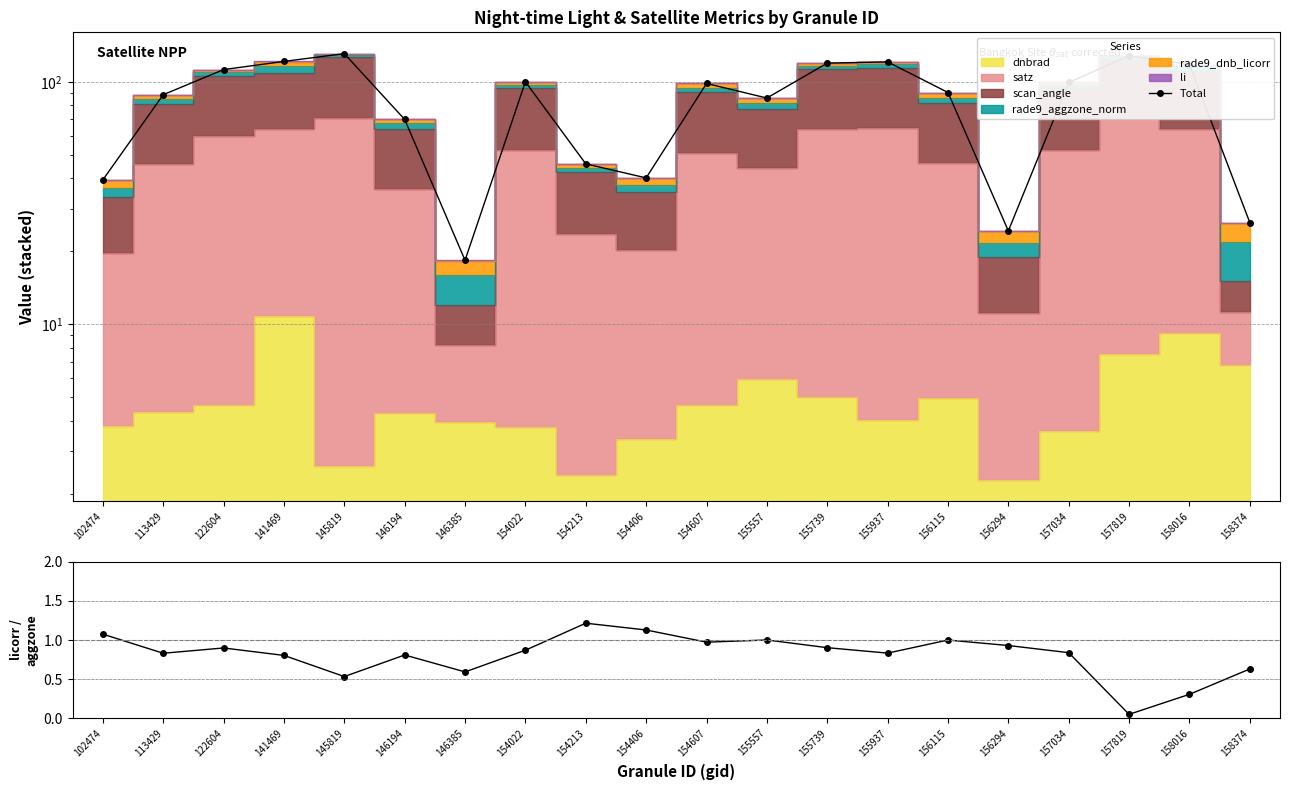

What is the value of the licorr/aggzone_norm point at the 6th from the left?

0.8